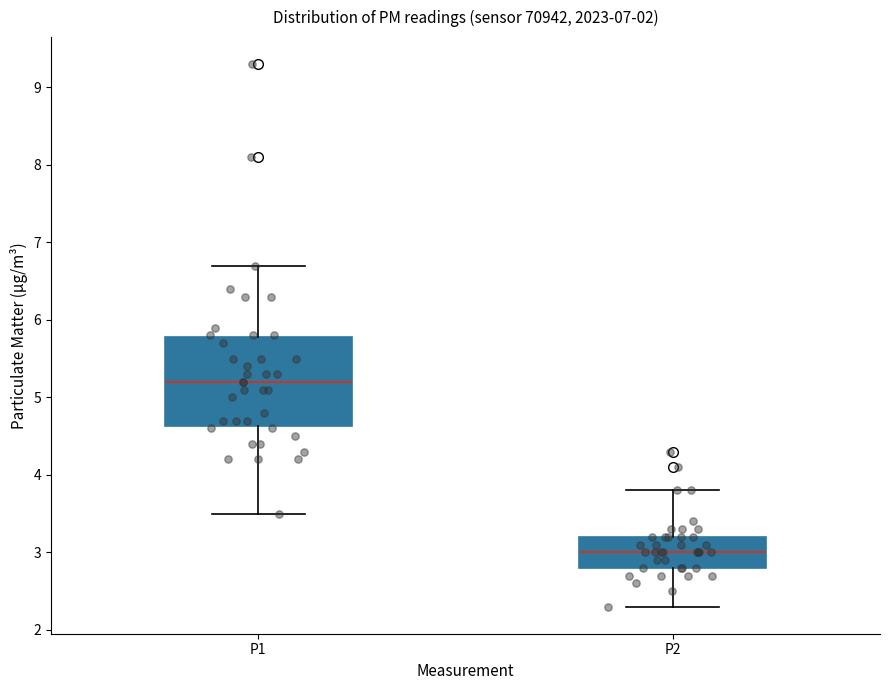

Reading left to right, read every box against the y-axis: the position of its median line, the range the box covers, and the ends of its whiskers. The values are not printed on the chart, so give them approximately, as read against the axis.

P1: median 5.2, box 4.6 to 5.8, whiskers 3.5 to 6.7
P2: median 3.0, box 2.8 to 3.2, whiskers 2.3 to 3.8